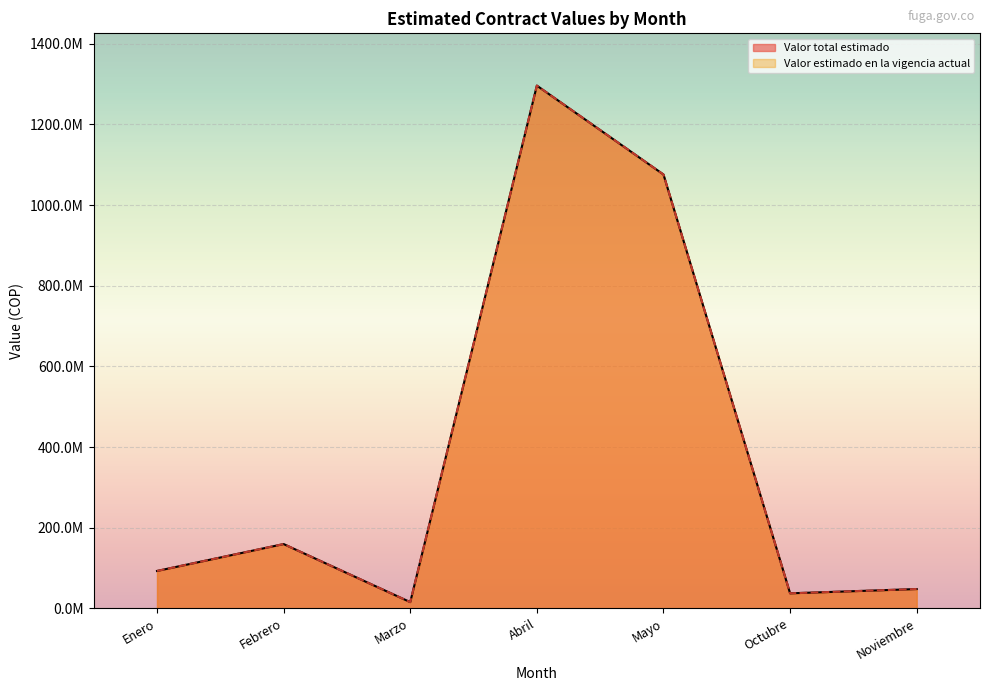

Rank the series by their maximum value, from lowest to highest.

Valor total estimado, Valor estimado en la vigencia actual